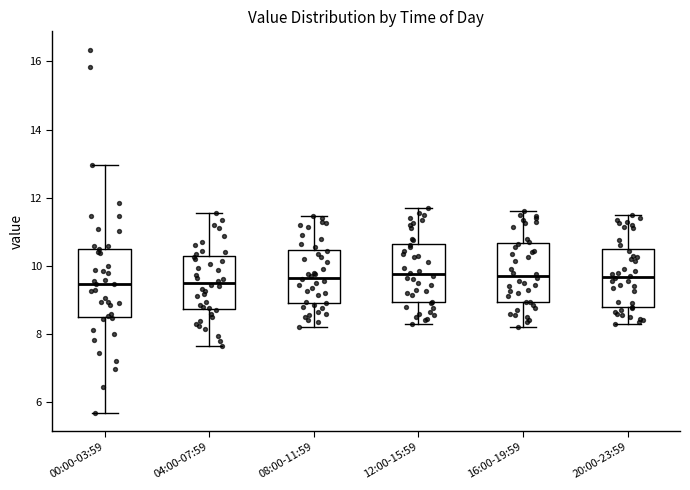

Which box is the tallest, from its lower edge to its upper edge?

00:00-03:59